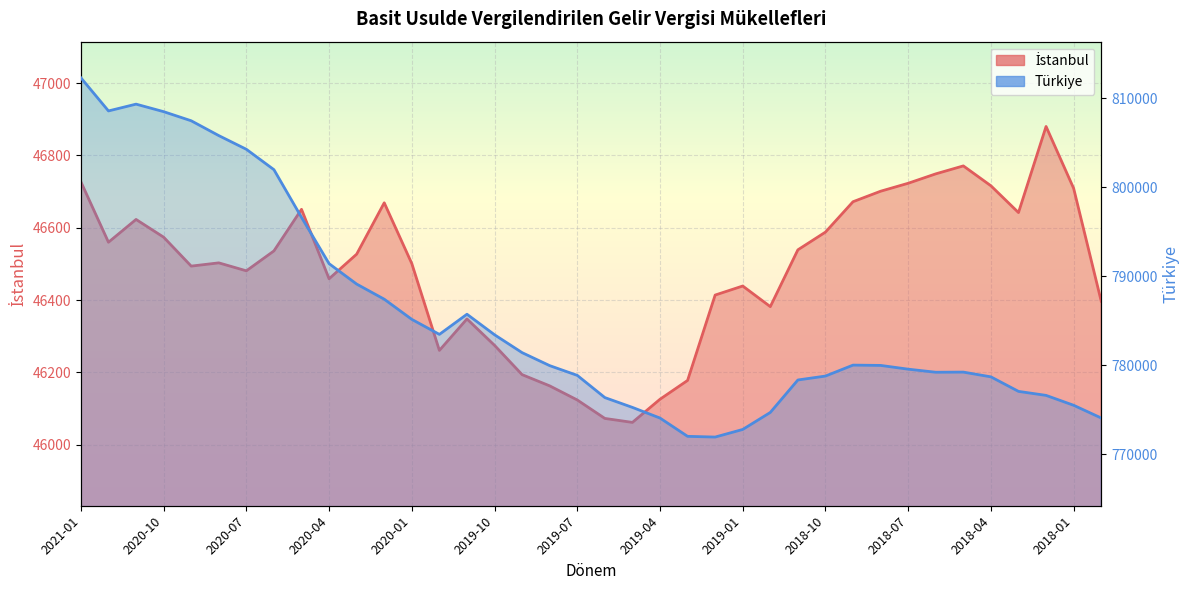

What value does the İstanbul series have at 2019-08?

46163